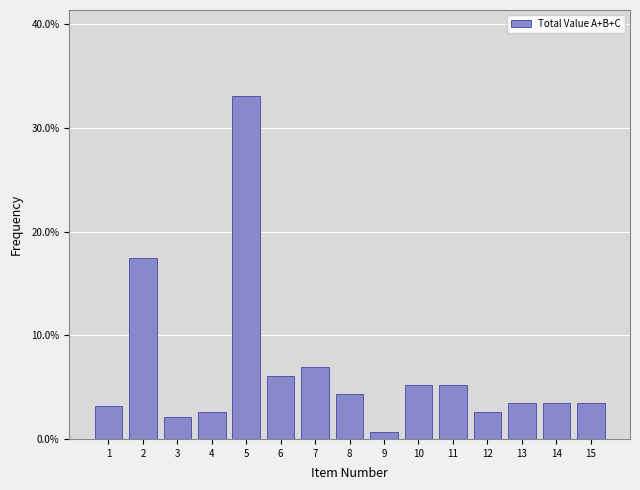

What is the sum of all values?

1.0